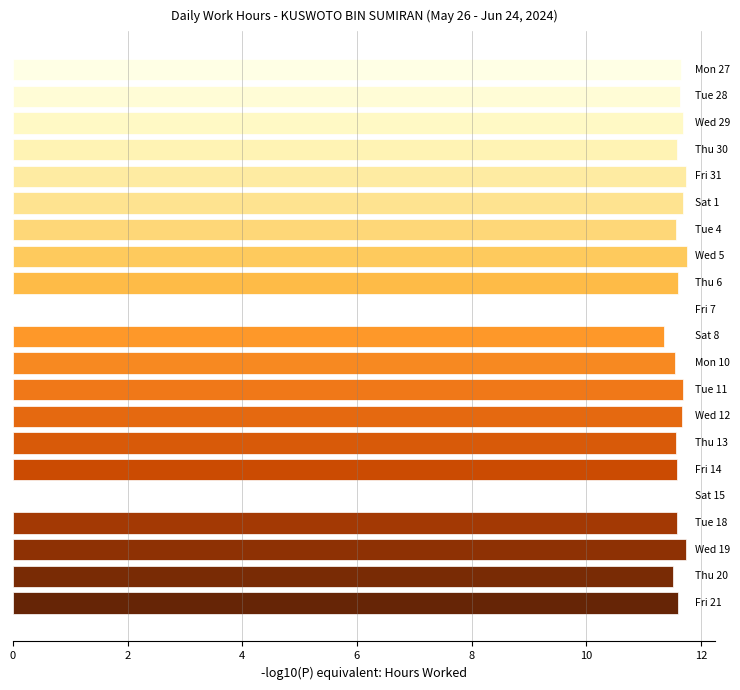

What is the maximum value shown in the chart?

11.8